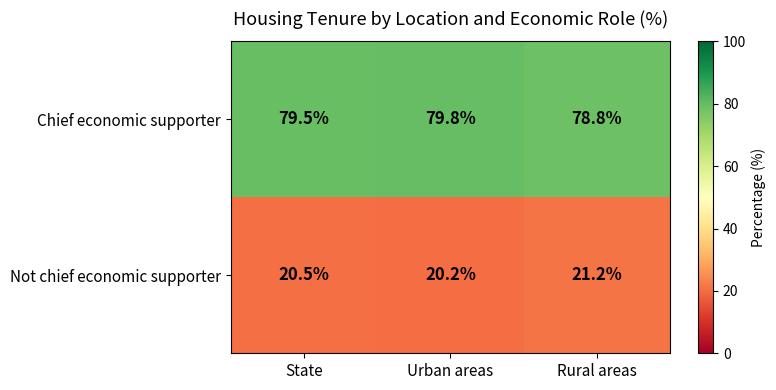

Reading right to left, what are all the values shown in this chart?

Chief economic supporter: Rural areas=78.8	Urban areas=79.8	State=79.5
Not chief economic supporter: Rural areas=21.2	Urban areas=20.2	State=20.5